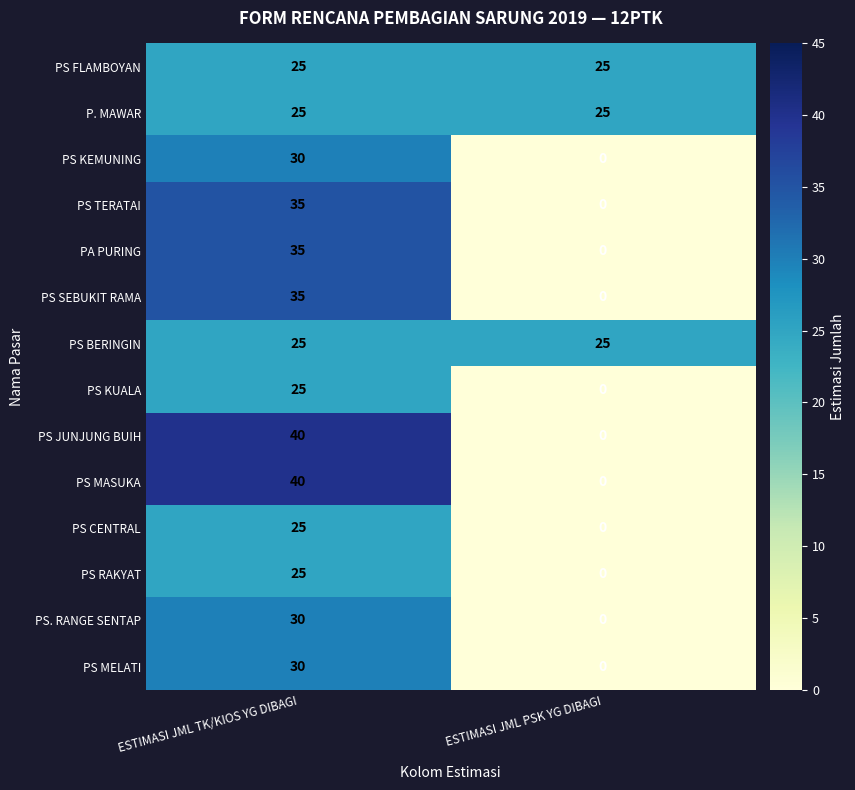

What is the highest value of the PS MASUKA series?

40